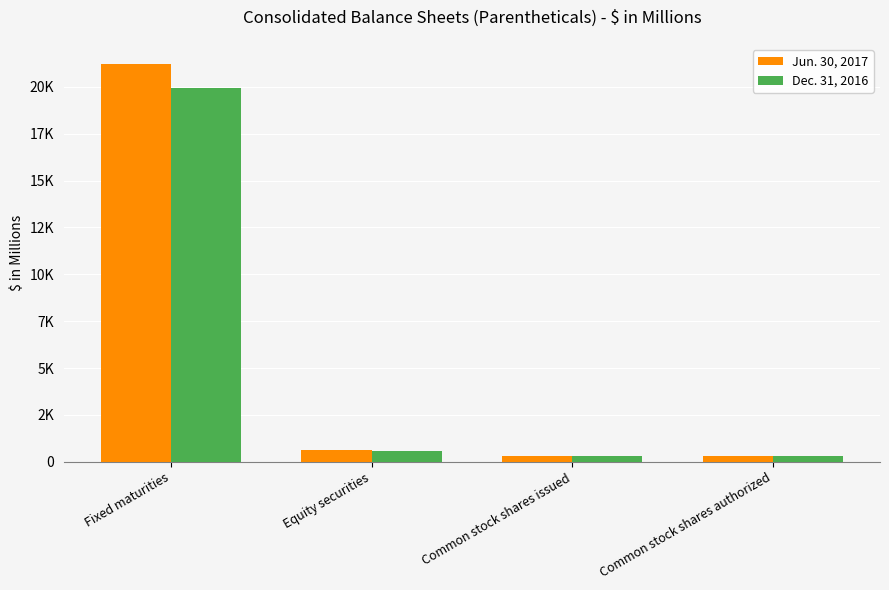

Reading left to right, extract all data points from this chart.

Jun. 30, 2017: Fixed maturities=21222	Equity securities=636	Common stock shares issued=296	Common stock shares authorized=296
Dec. 31, 2016: Fixed maturities=19942	Equity securities=583	Common stock shares issued=296	Common stock shares authorized=296